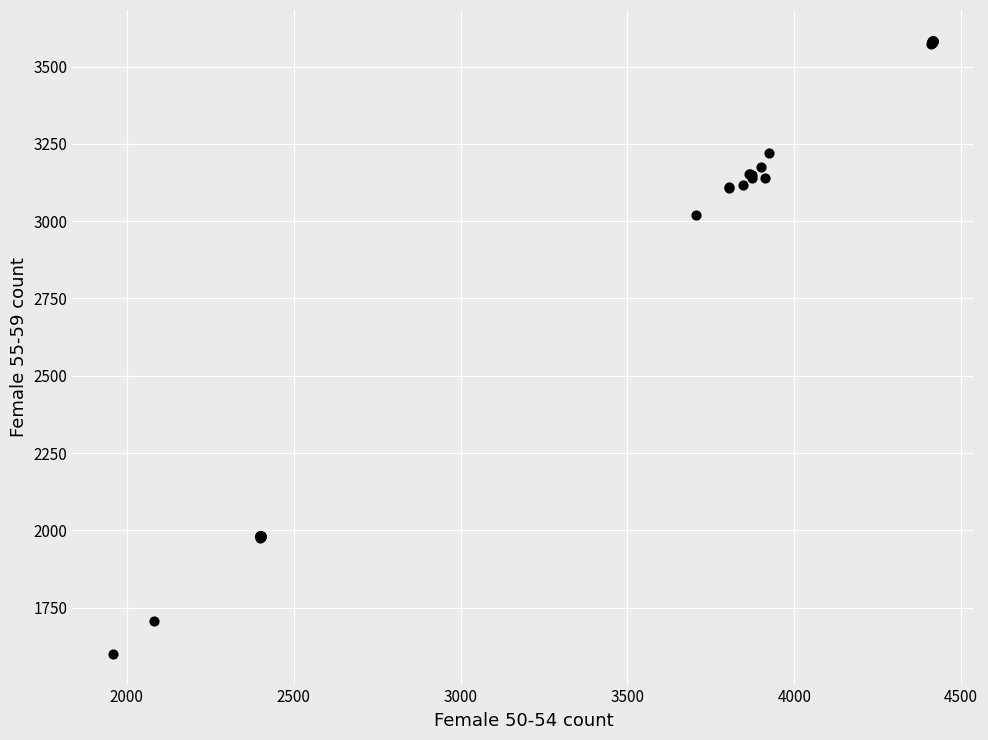

What Y value in the scatter plot is closest to 2592?

3020